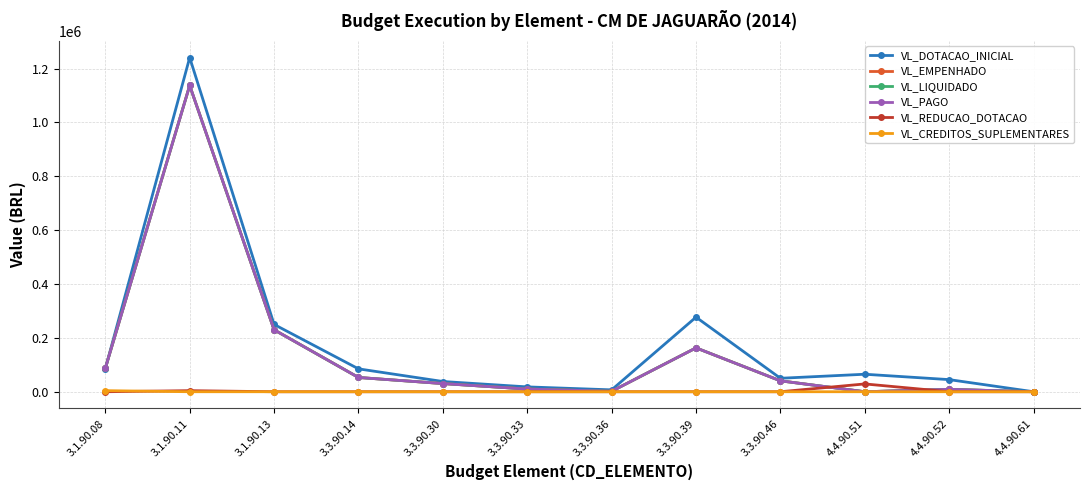

Rank the series at 3.1.90.11 from highest to lowest value.

VL_DOTACAO_INICIAL, VL_EMPENHADO, VL_LIQUIDADO, VL_PAGO, VL_REDUCAO_DOTACAO, VL_CREDITOS_SUPLEMENTARES